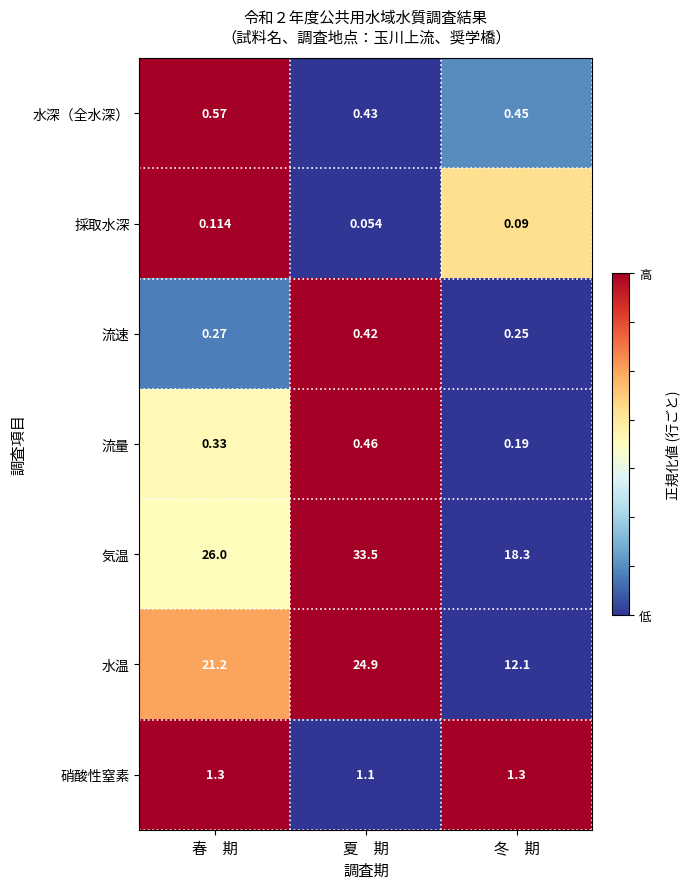

At 夏　期, list the series in order from largest to smallest.

気温, 水温, 硝酸性窒素, 流量, 水深（全水深）, 流速, 採取水深